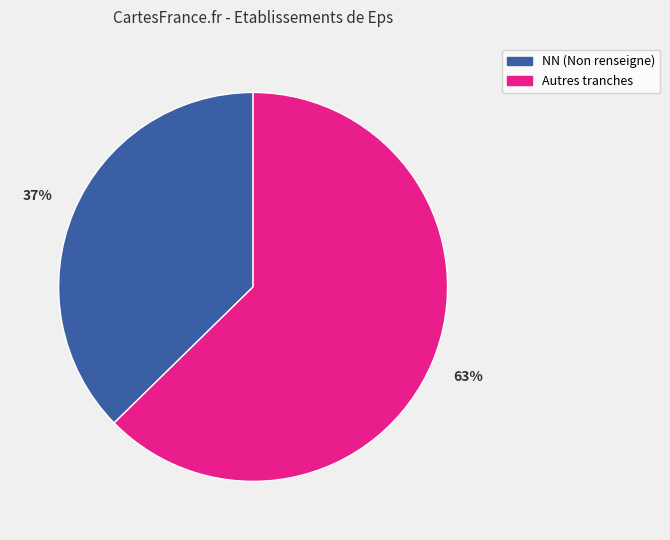

Is there a majority slice in this chart?

Yes